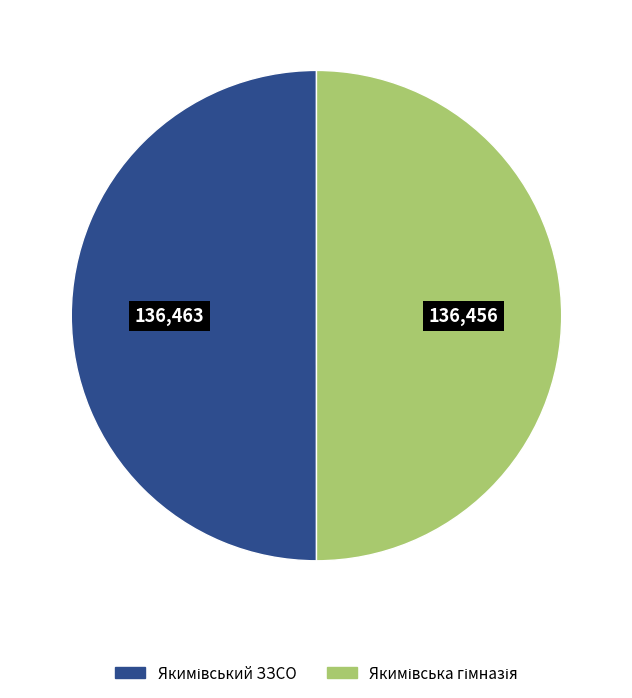

To the nearest percent, what is the average slice percentage?

50%